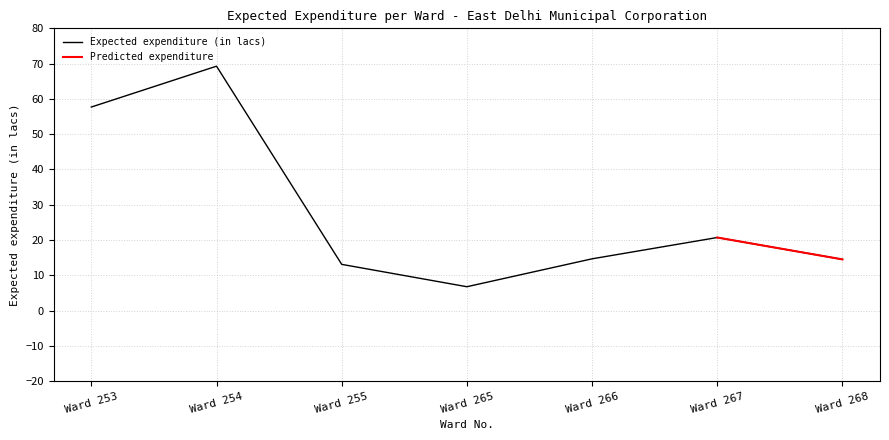

Reading left to right, what are all the values shown in this chart?

57.7	69.3	13.1	6.8	14.7	20.7	14.5